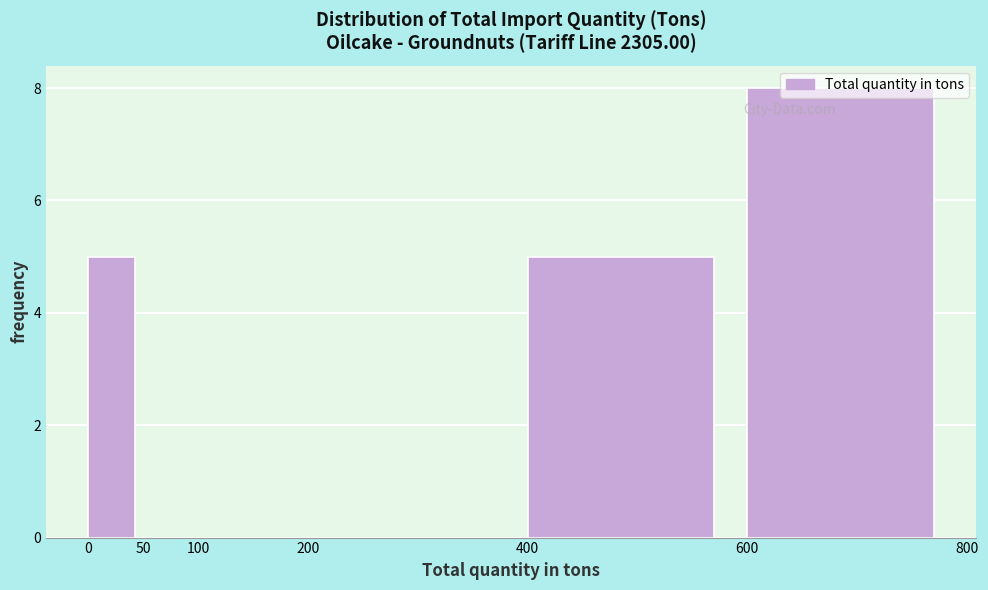

What is the height of the bar covering 0 to 50 on the x-axis? The values are not printed on the chart, so give them approximately, as read against the axis.

5